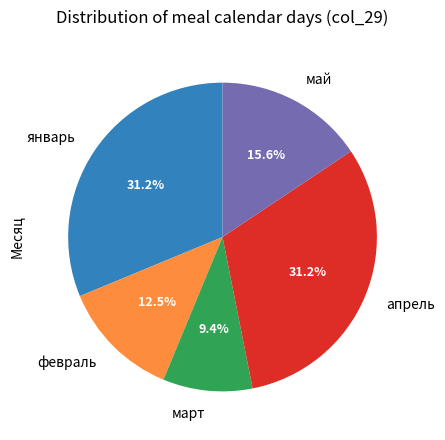

The май slice represents 24% of the pie. True or false?

False